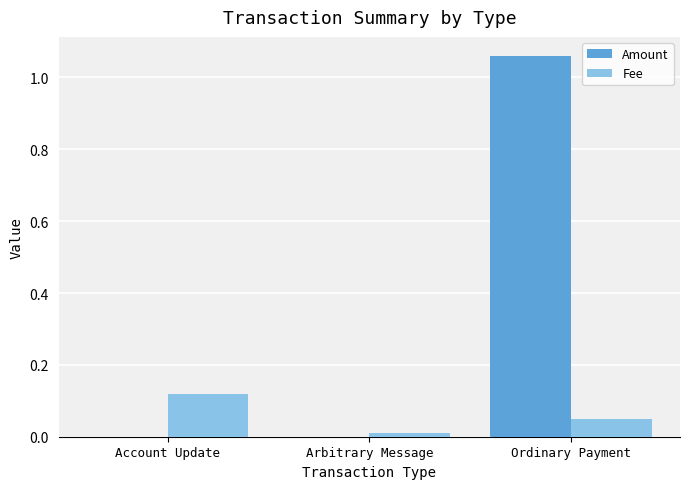

Between Arbitrary Message and Ordinary Payment, which series saw the biggest shift?

Amount